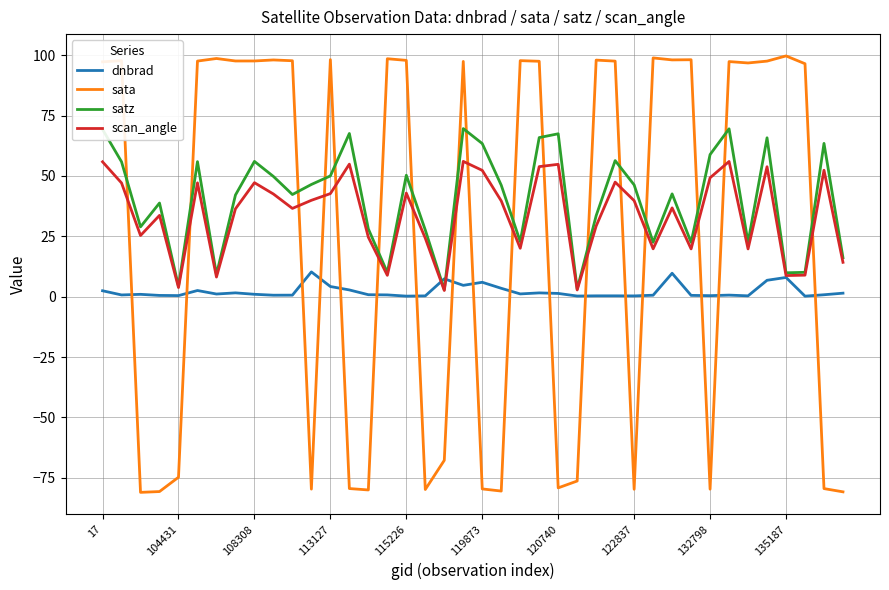

How many interior local peaks does the scan_angle series have?

12